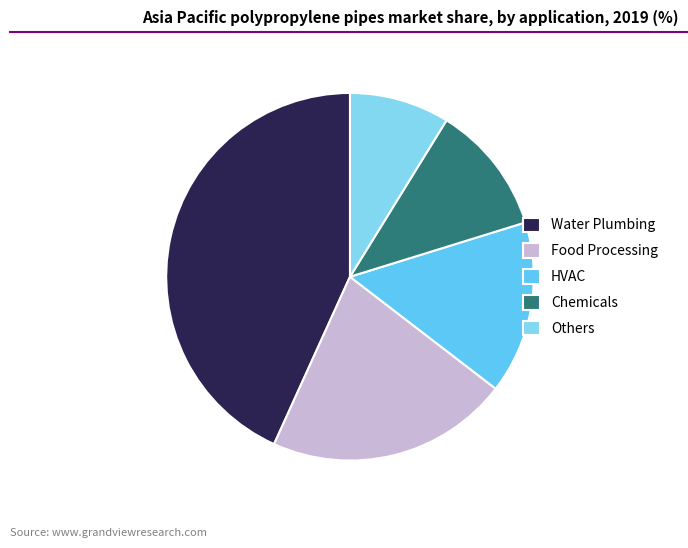

Is there a majority slice in this chart?

No